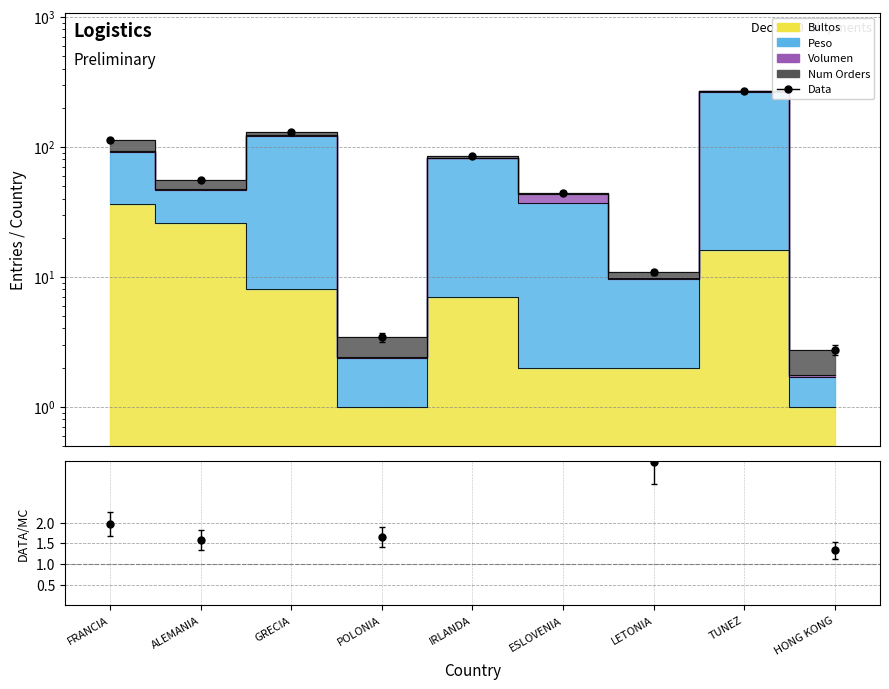

What is the difference between the second highest and minimum values in the Bultos series?

25.0